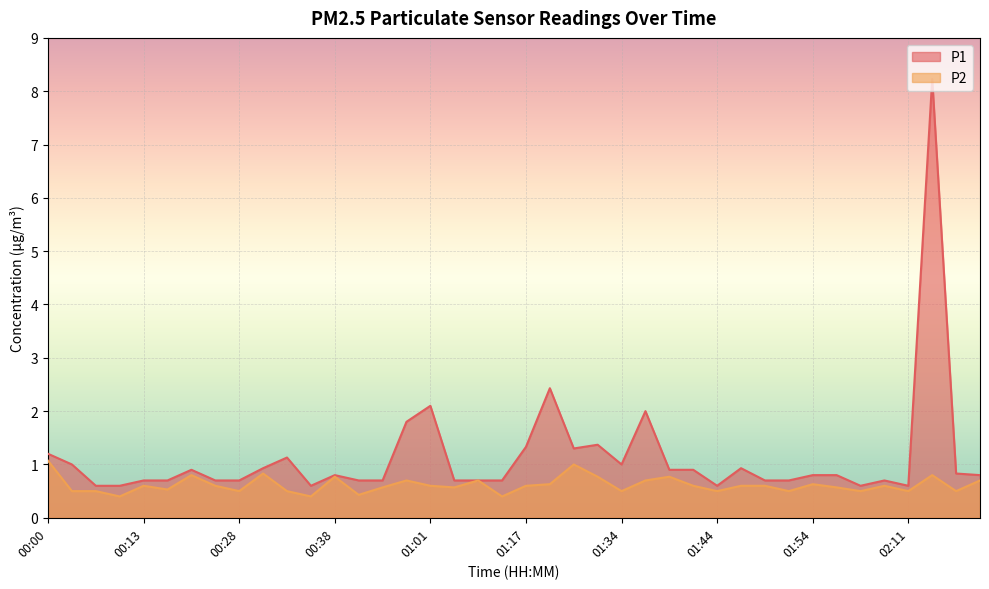

What is the value of the P1 point at the 10th from the left?

0.9